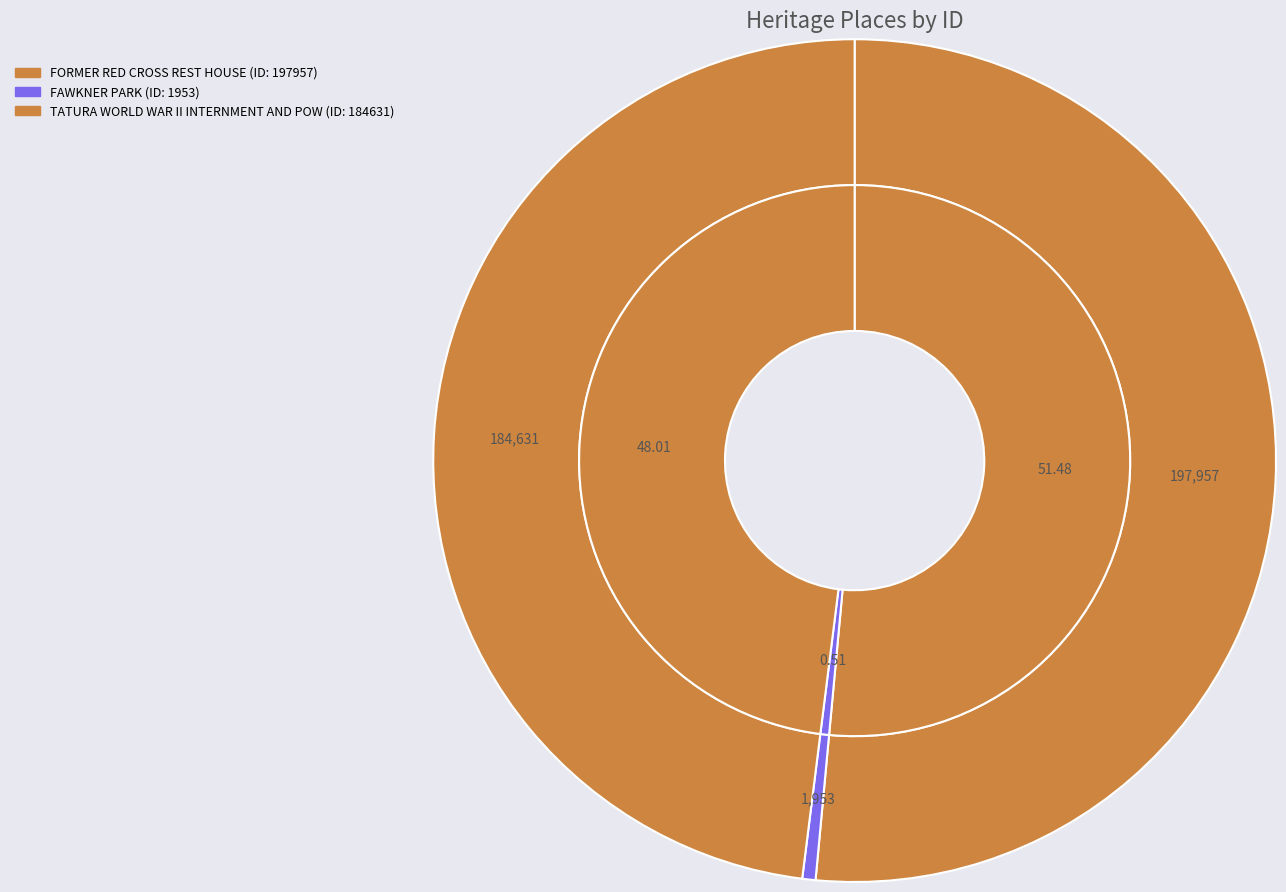

Which has a higher value, TATURA WORLD WAR II INTERNMENT AND POW or FAWKNER PARK?

TATURA WORLD WAR II INTERNMENT AND POW